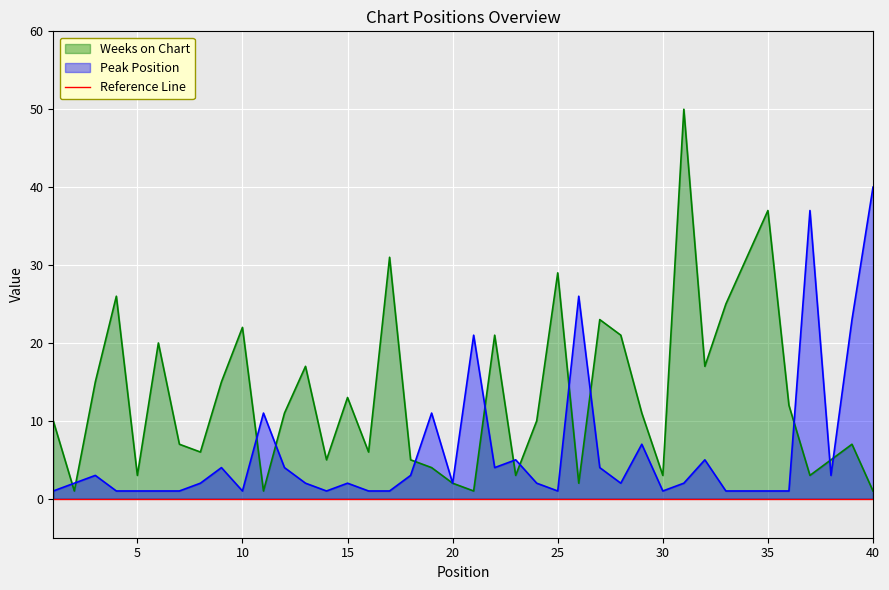

At which category does Peak Position reach its first local valley?

10